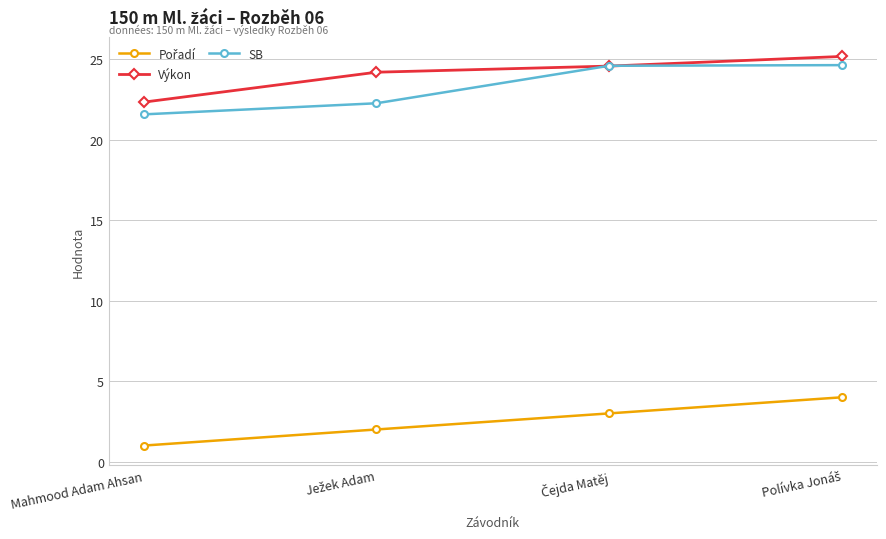

How many data points in Výkon are less than 24?

1